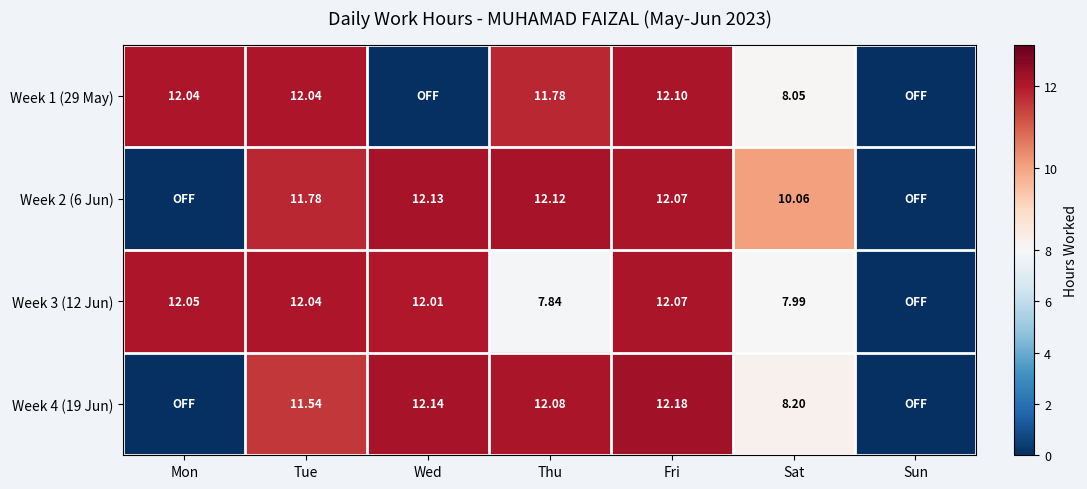

Is the value of Week 2 (6 Jun) at Wed greater than the value of Week 1 (29 May) at Fri?

Yes